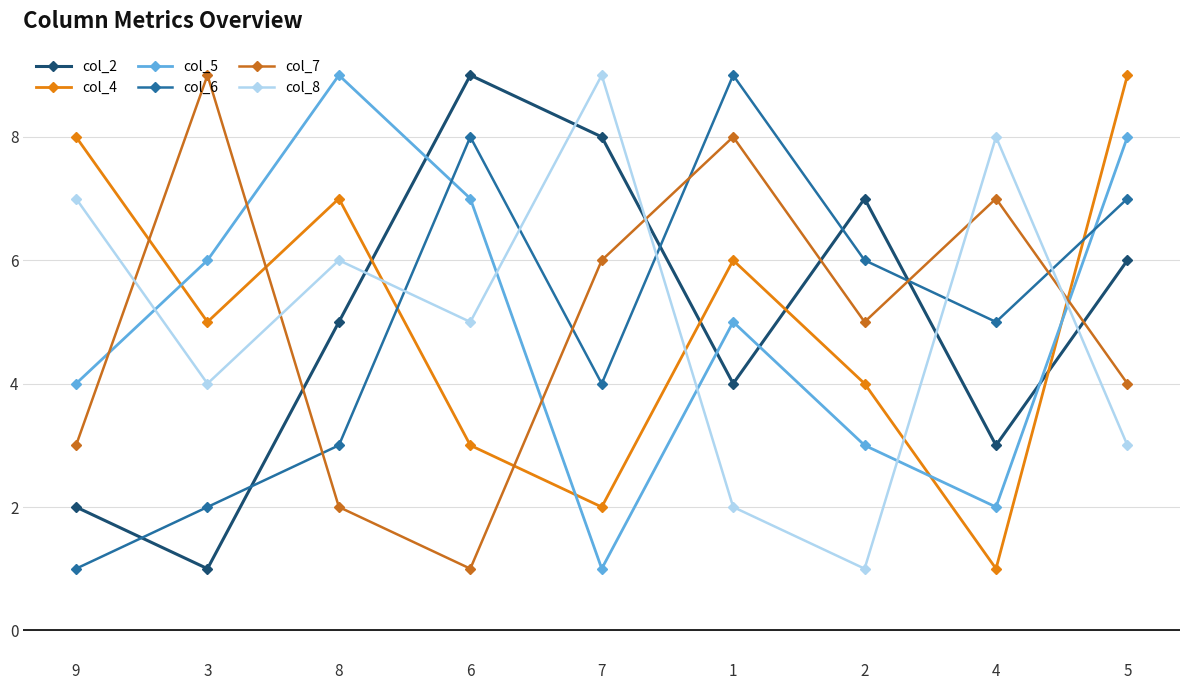

How many data points in col_5 are less than 5?

4